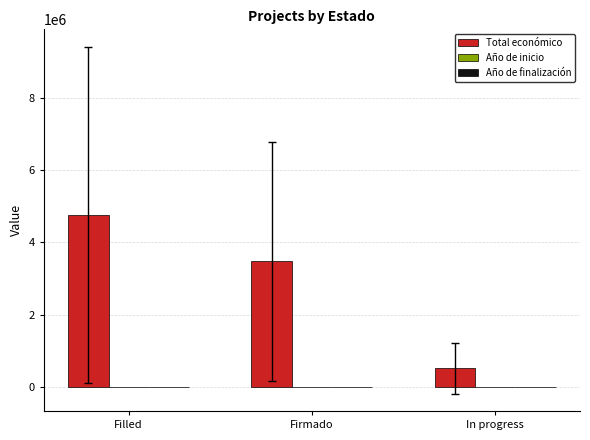

The Total económico series shows 514693.9 at In progress. True or false?

True